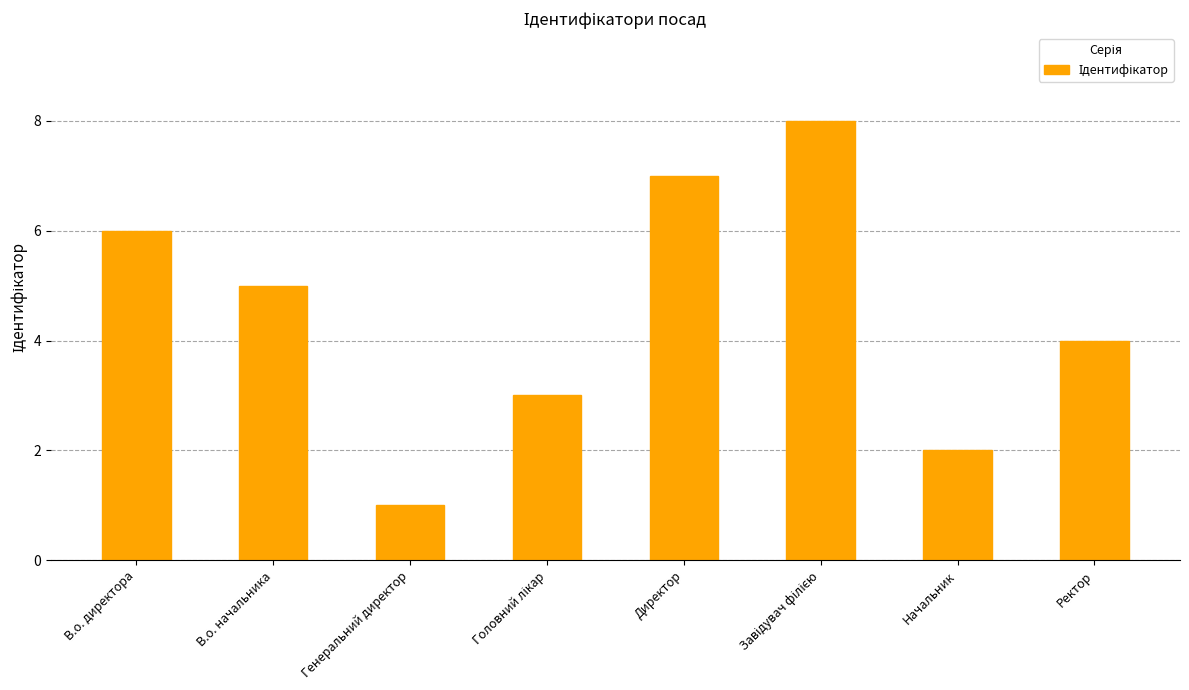

The value at Генеральний директор is 1. True or false?

True